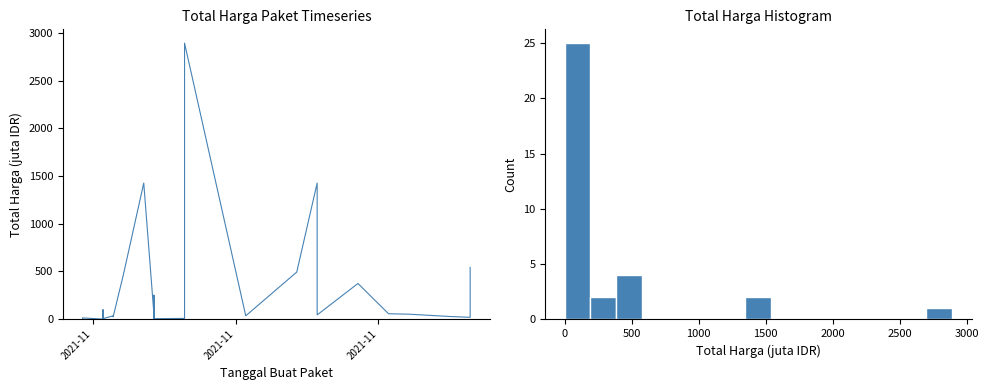

Reading left to right, transcribe all the data shown in this chart.

0.3	12.5	0.1	98.8	2.8	0.3	4.7	0.2	8.7	5.1	34.0	32.4	23.7	464.0	1425.9	49.7	9.2	15.5	250.3	4.3	7.4	39.4	2892.1	34.3	493.0	1425.9	477.6	43.9	373.4	56.2	51.6	27.4	18.9	541.1